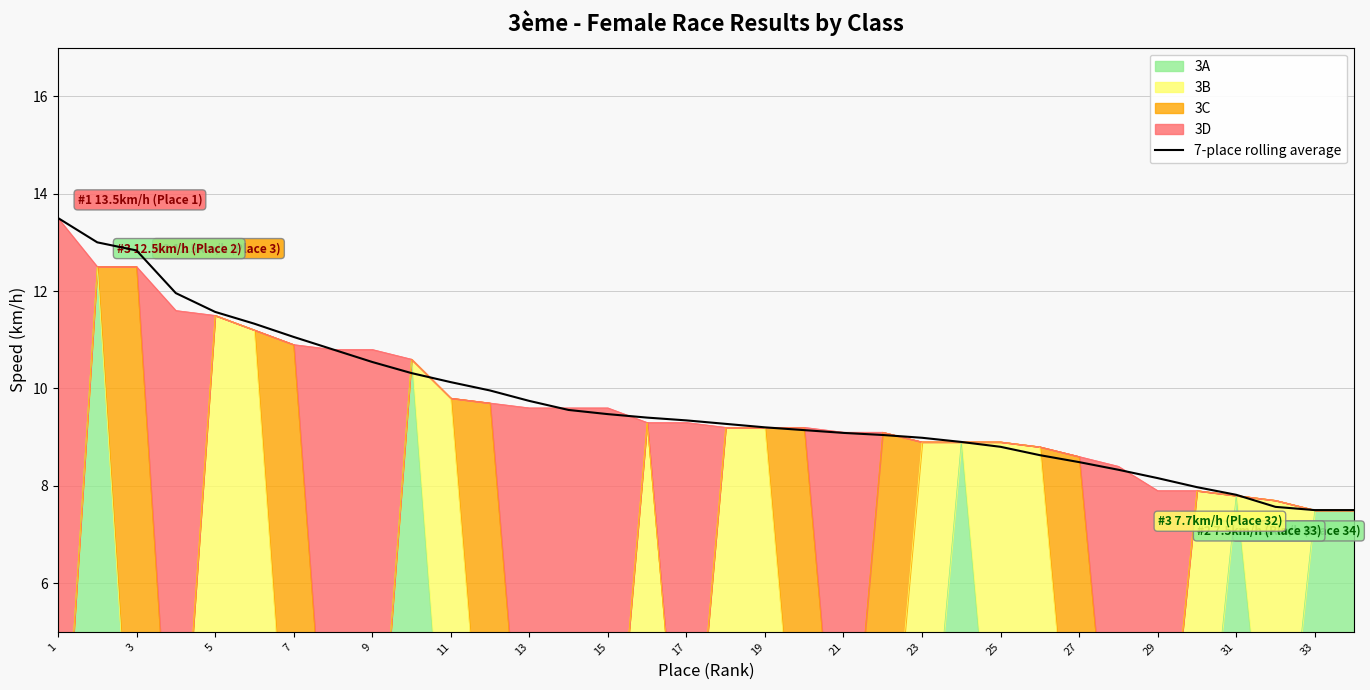

What is the maximum value for 7-place rolling average?

13.5